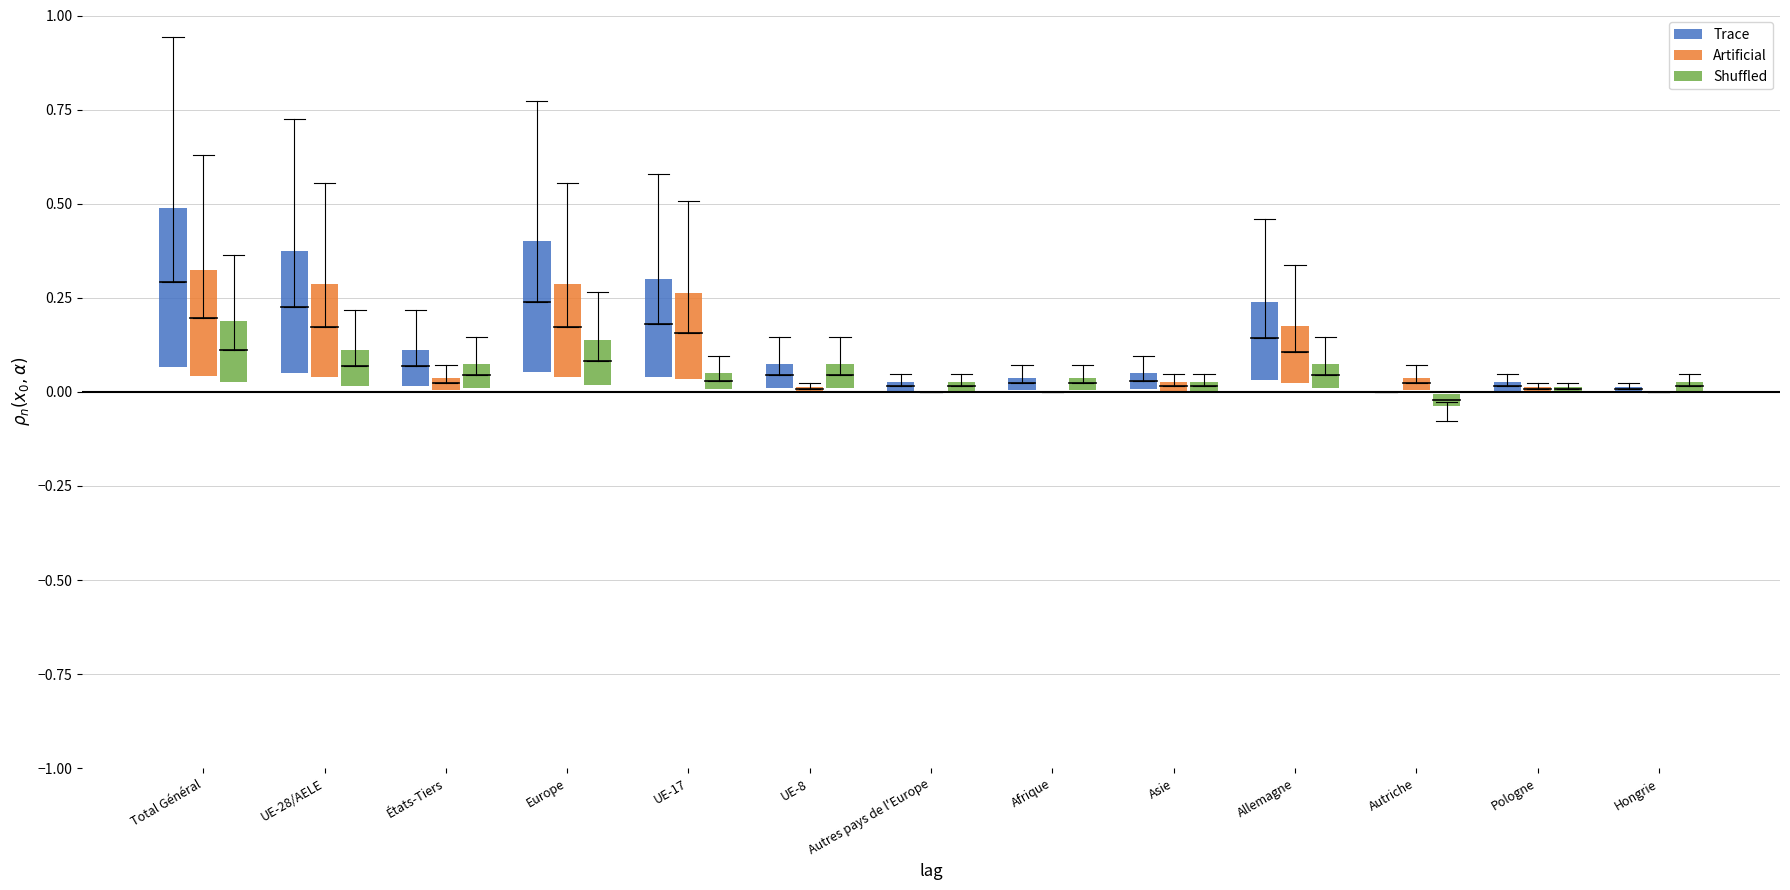

What is the label of the 11th bar from the left?

Autriche